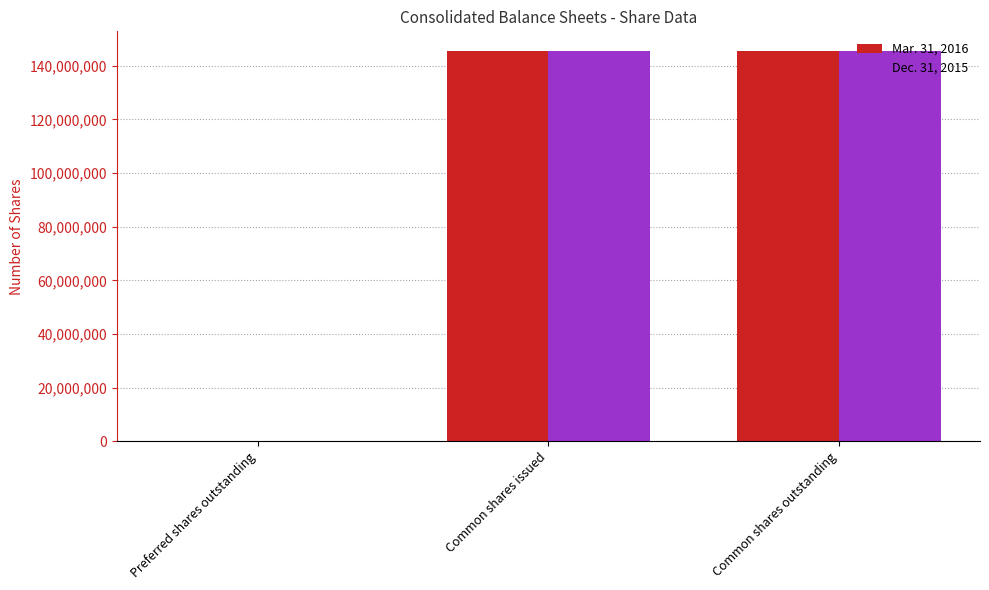

How many values in Dec. 31, 2015 are above zero?

2